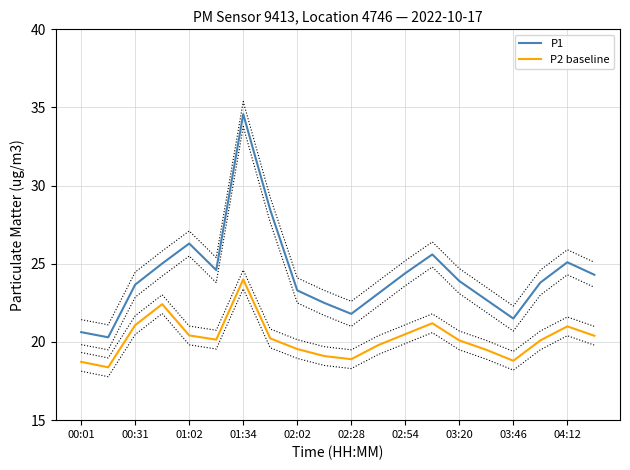

True or false: P2 baseline and P1 intersect in this chart.

False